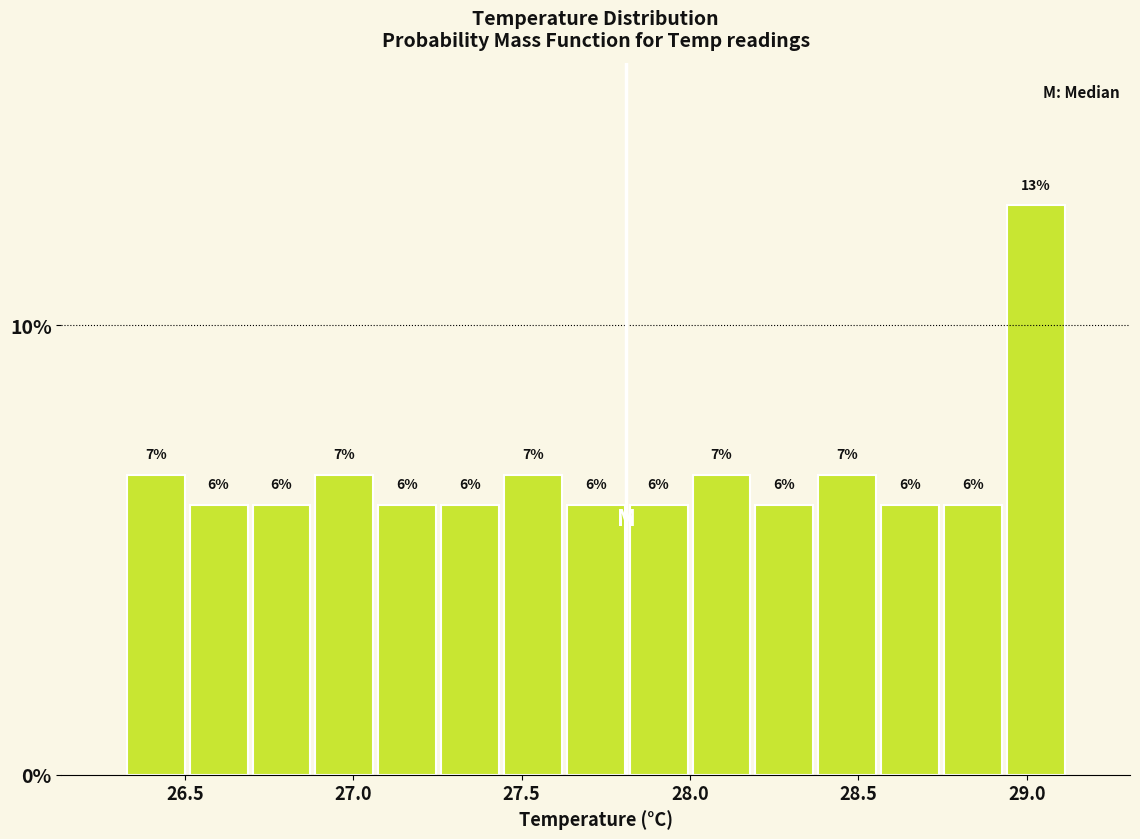

Around what value on the x-axis is the tallest bar? Give the approximate position of its centre, as read against the axis.

29.05